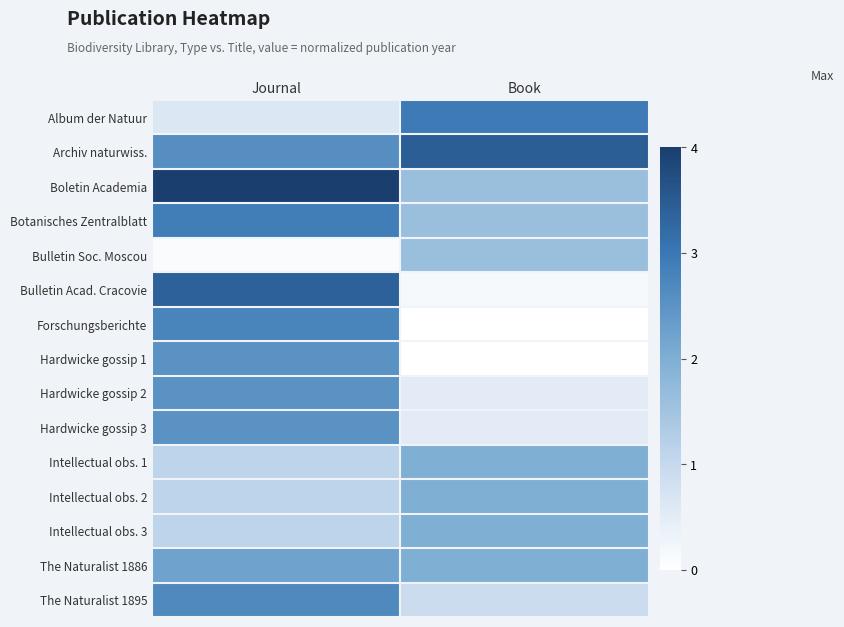

What is the spread (max minus min) of values at Journal?

3.9